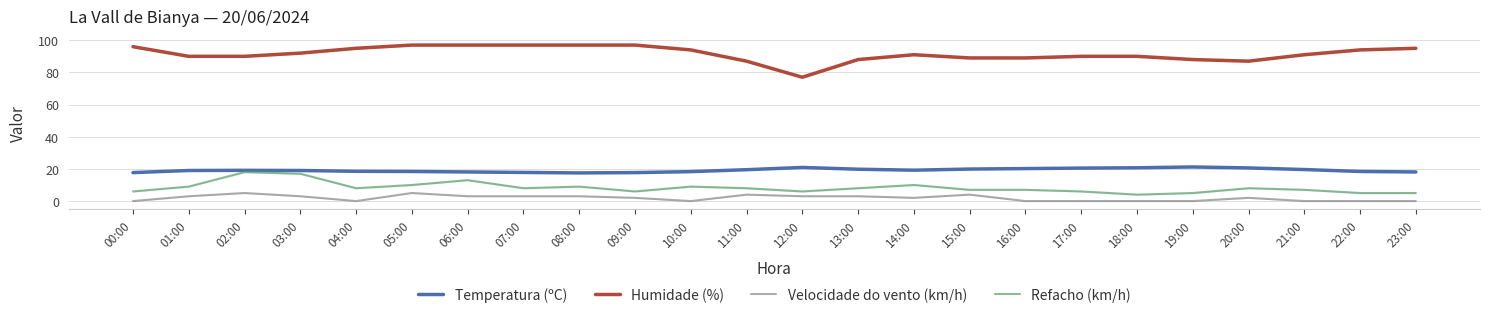

What is the label of the 5th point from the left?

04:00